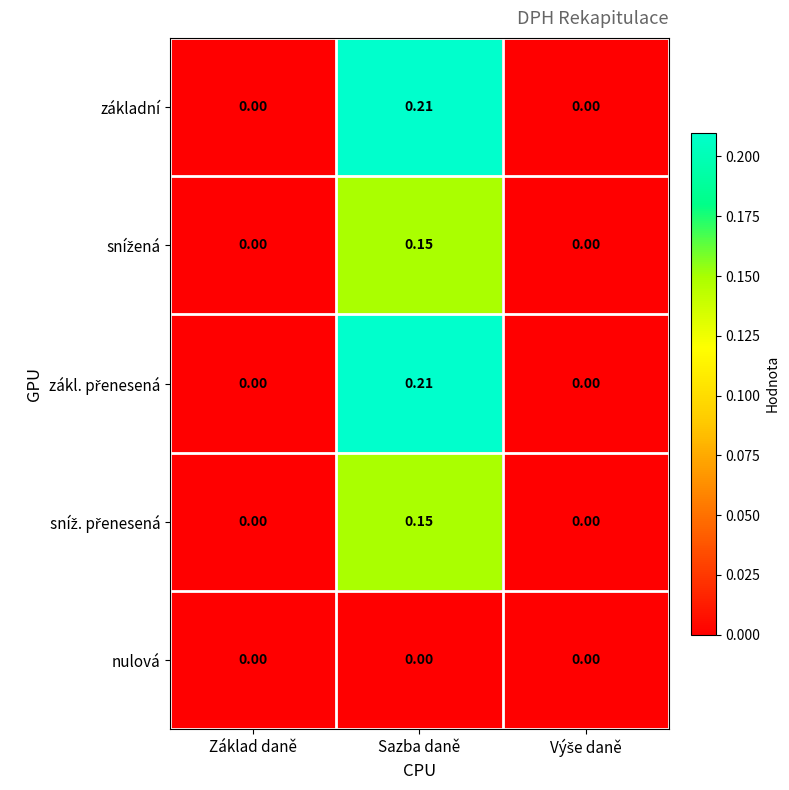

Which label corresponds to the largest value in the chart?

Sazba daně